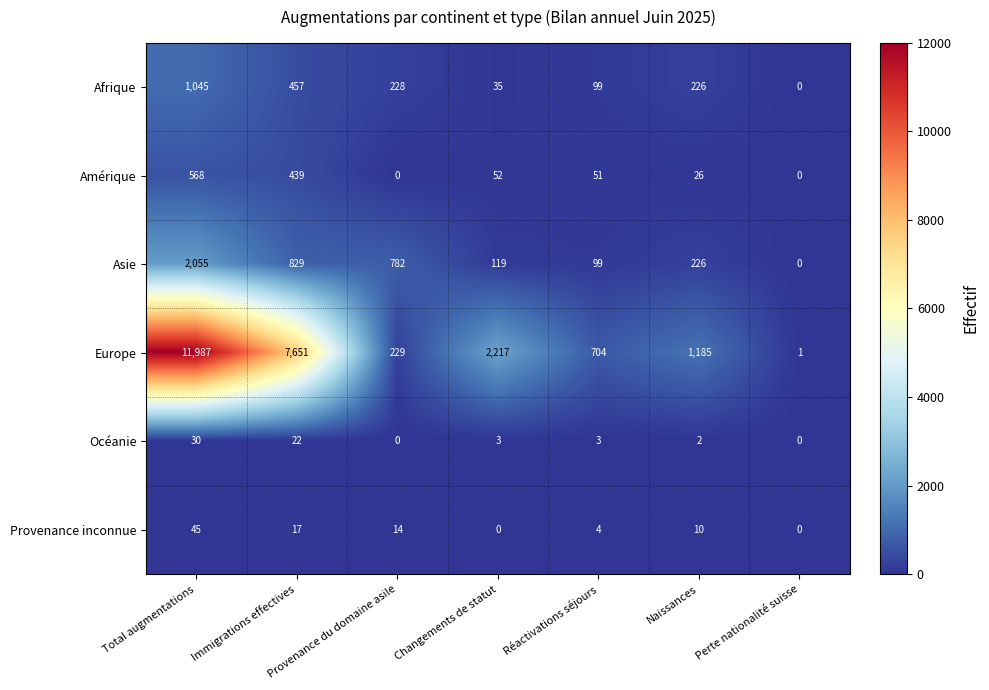

What is the total value across all series at Provenance du domaine asile?

1253